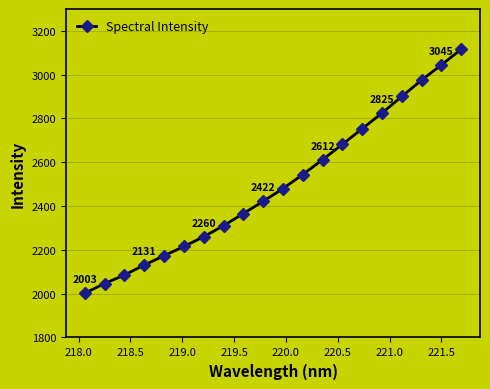

How many lines are shown in the chart?

1